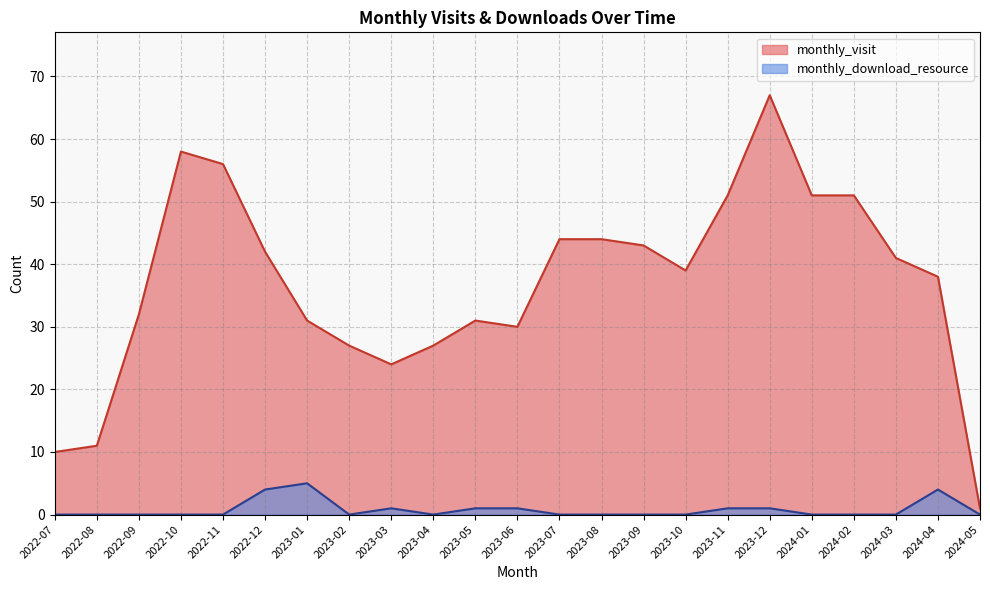

Between 2023-09 and 2023-10, which series saw the biggest shift?

monthly_visit